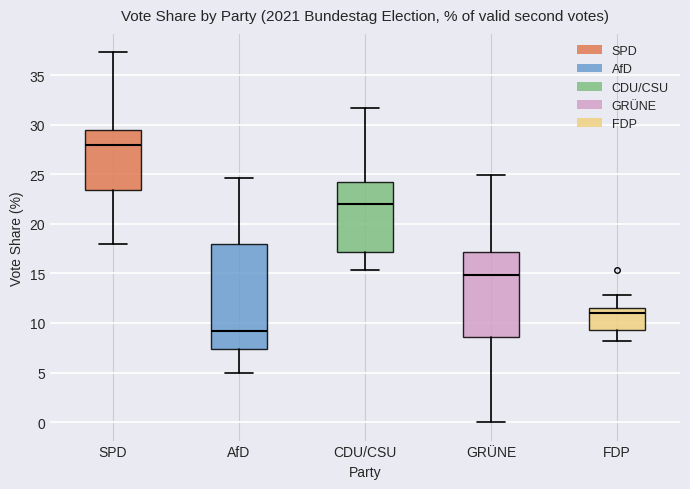

Where does the median line of the box for SPD sit on the y-axis? The values are not printed on the chart, so give them approximately, as read against the axis.

28.0